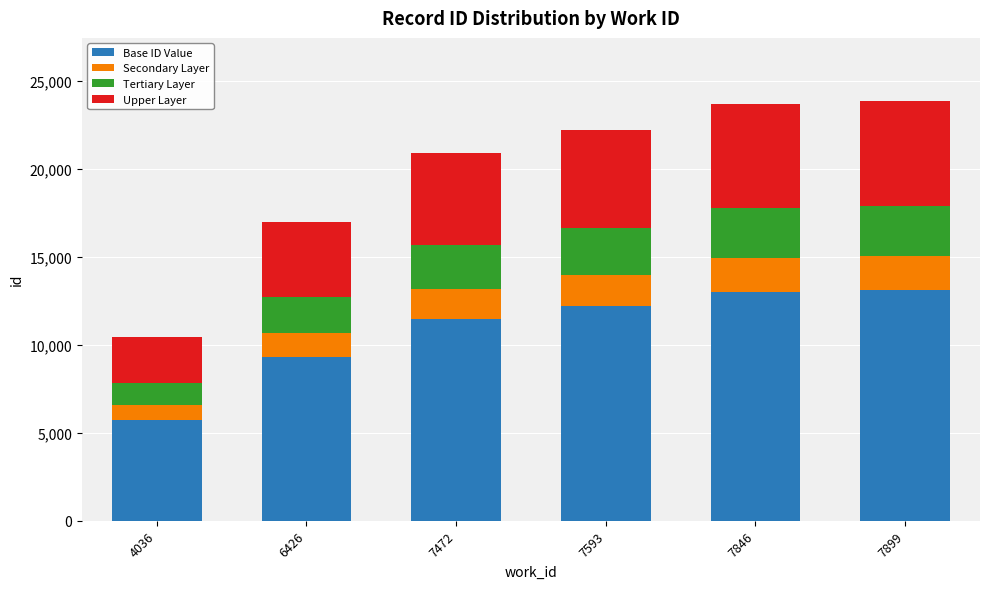

What is the total value across all series at 7472?

20911.0